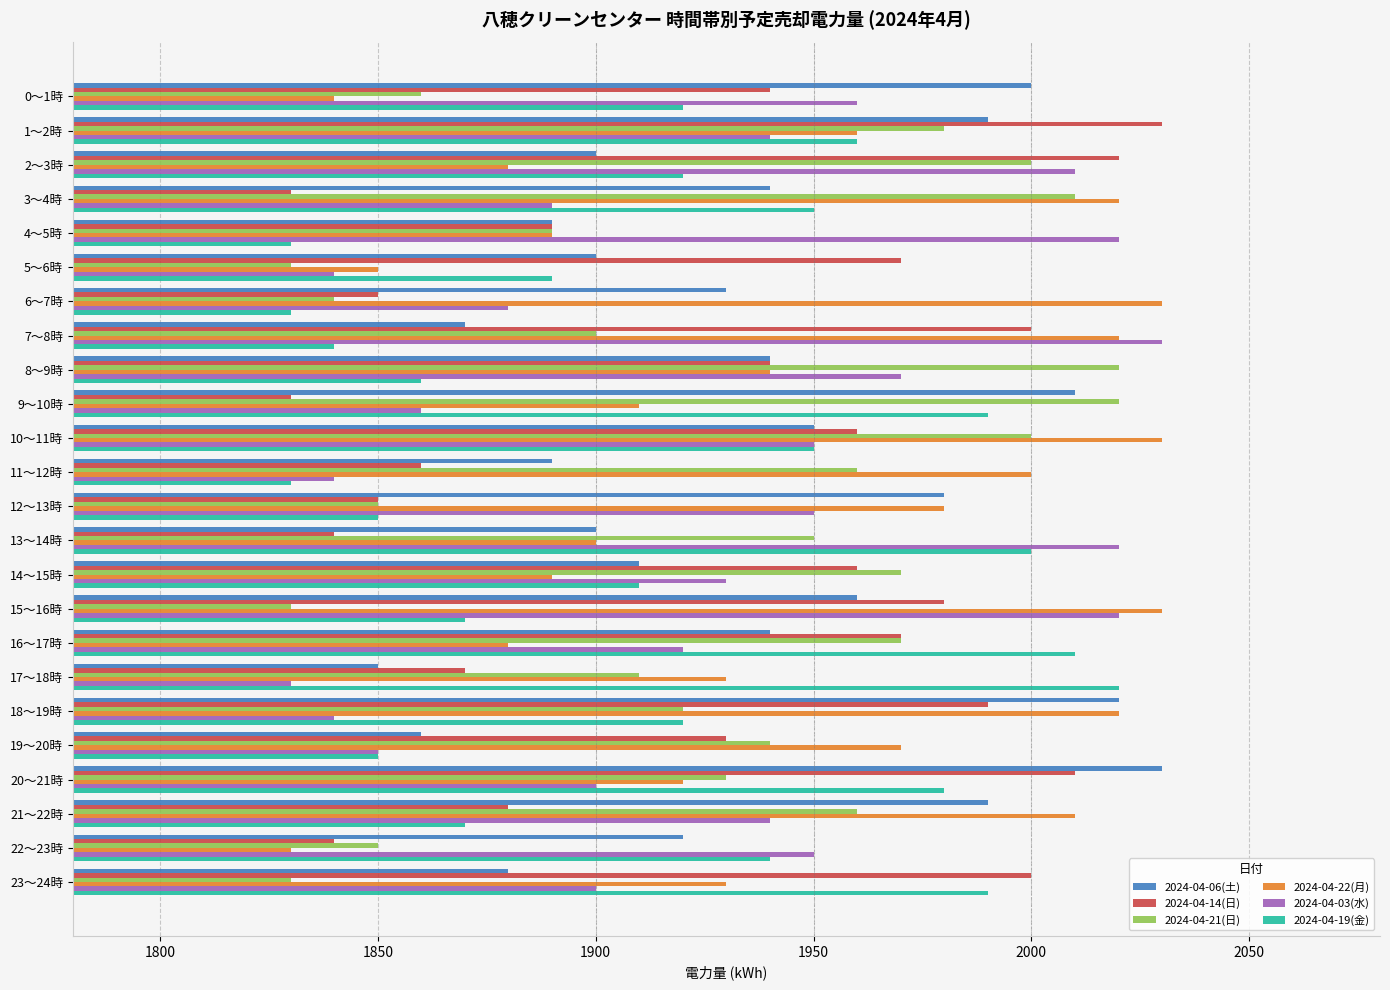

What is the difference between the highest and lowest values at 15～16時?

200